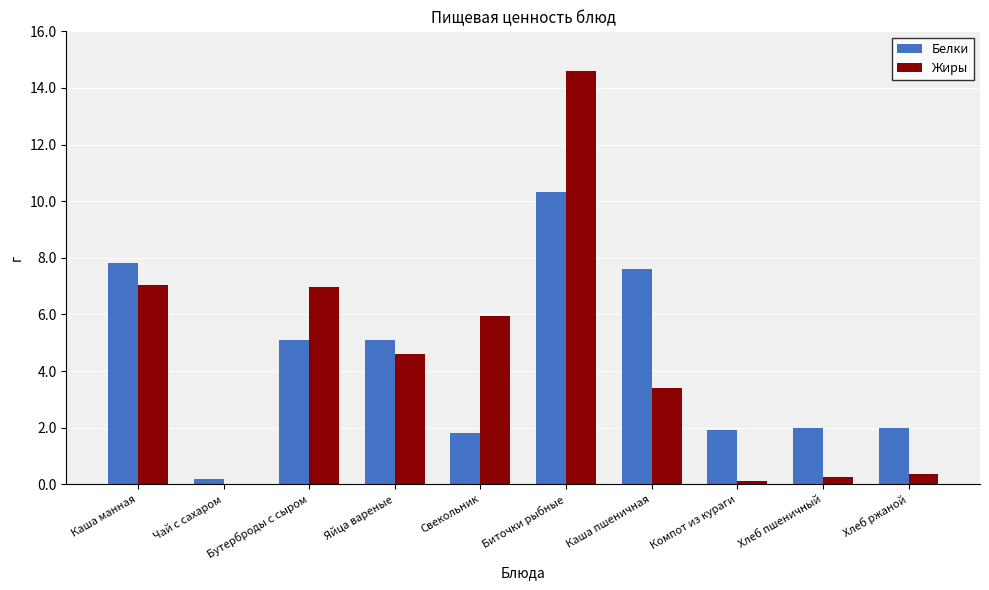

Read the Жиры value at Бутерброды с сыром.

7.0